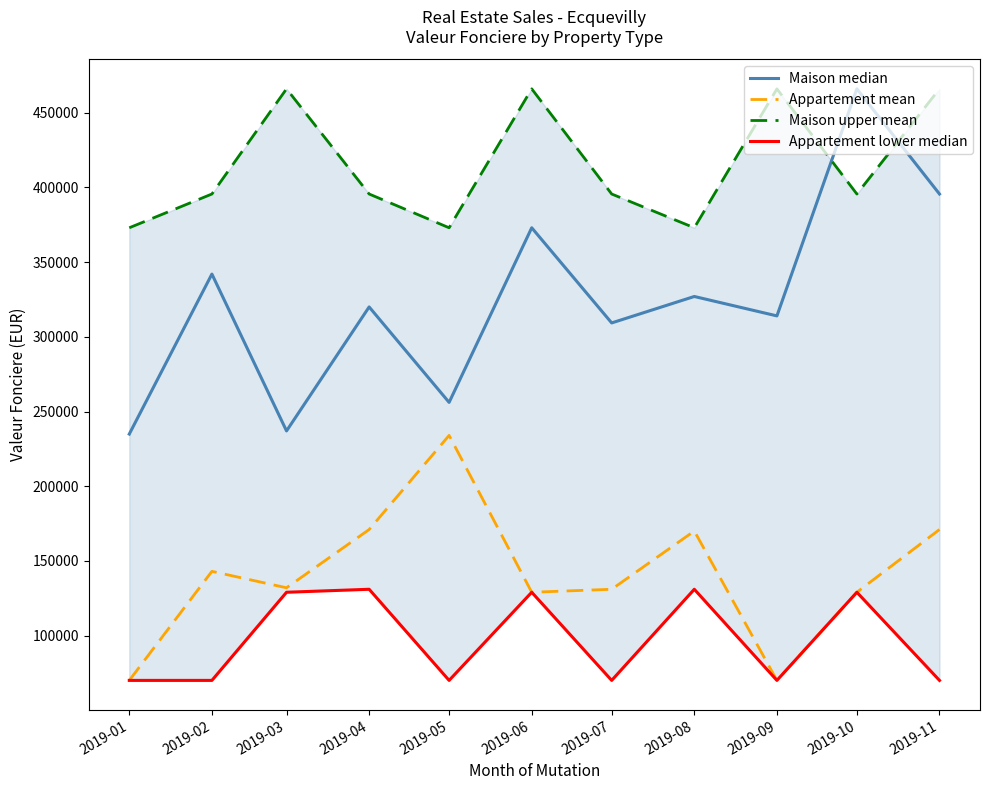

How many categories are shown in the chart?

11